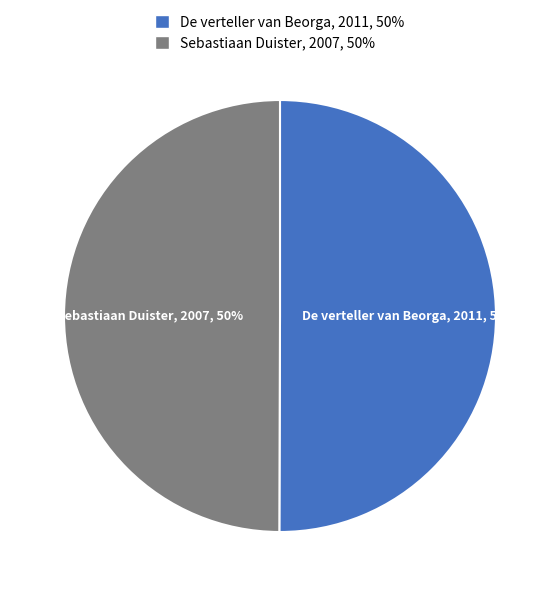

What percentage is the De verteller van Beorga slice, to the nearest percent?

50%